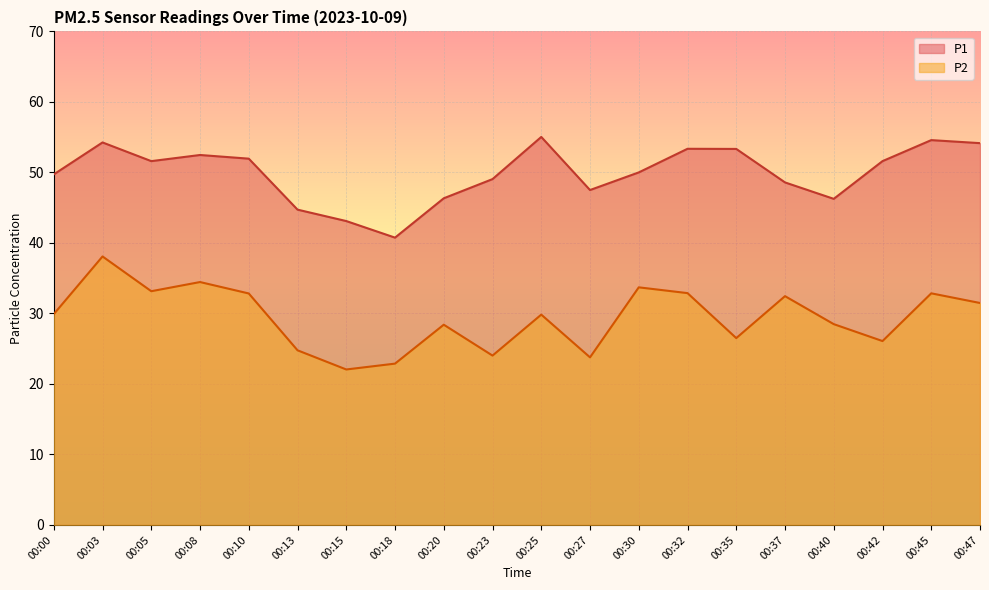

What is the value of the P1 point at the 4th from the left?

52.5